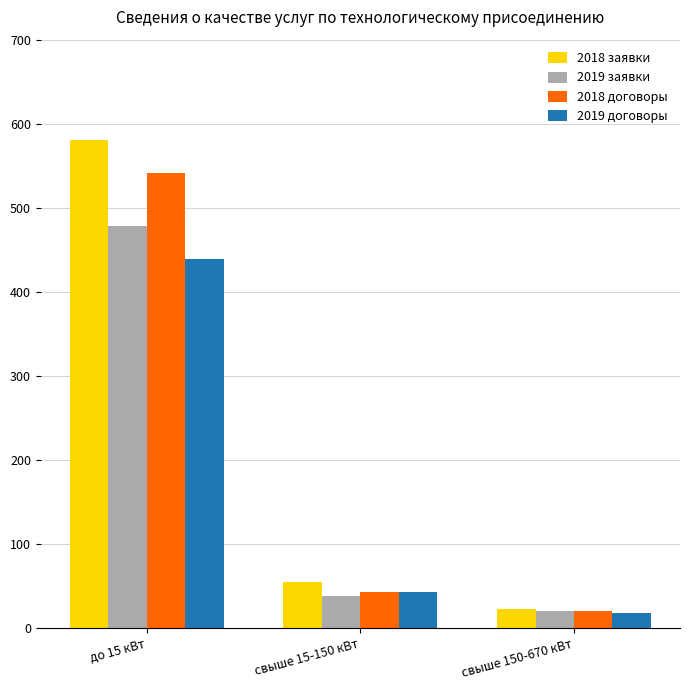

True or false: 2019 заявки has a value of 39 at свыше 15-150 кВт.

True